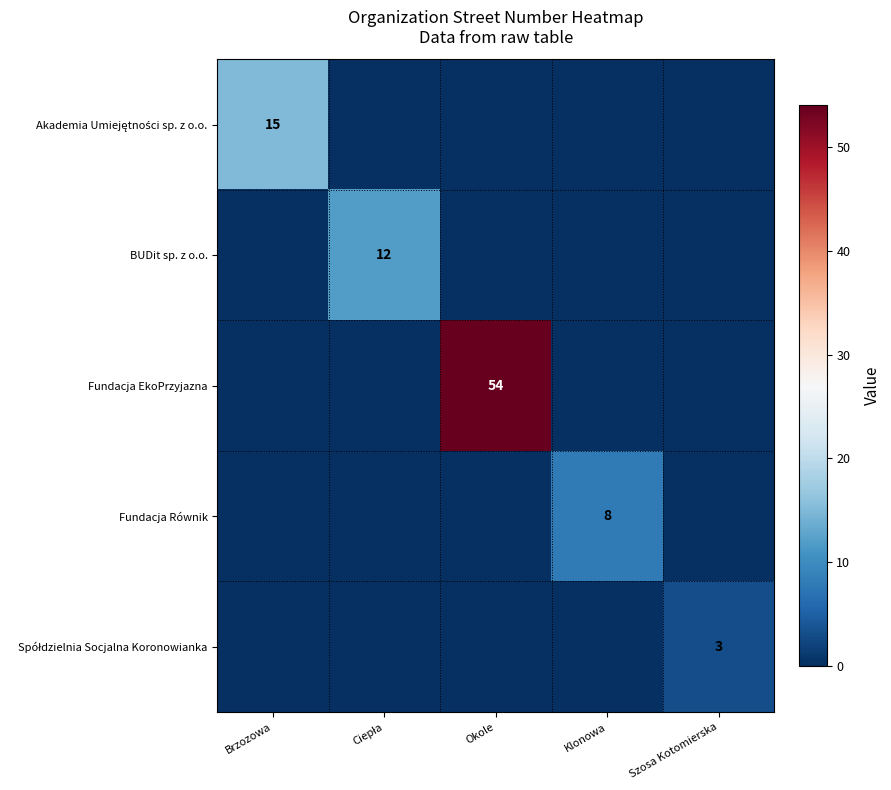

What is the total value across all series at Szosa Kotomierska?

3